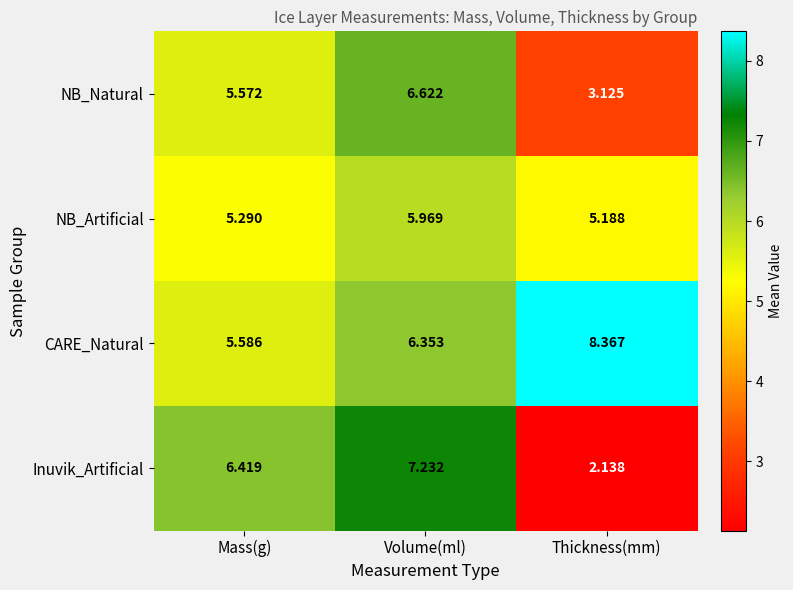

At how many categories does at least one series exceed 5?

3